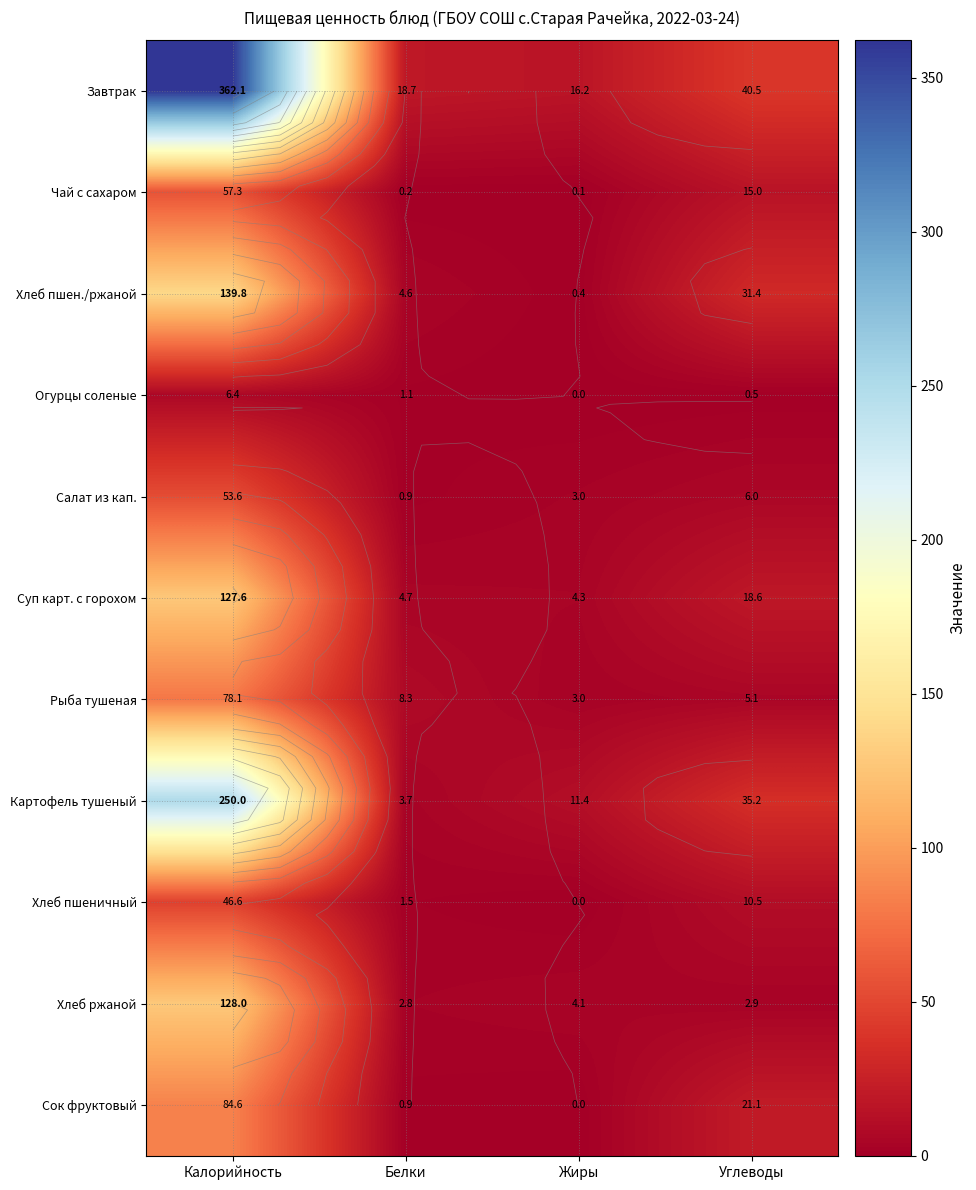

What is the difference between the maximum and minimum values in the Чай с сахаром series?

57.2